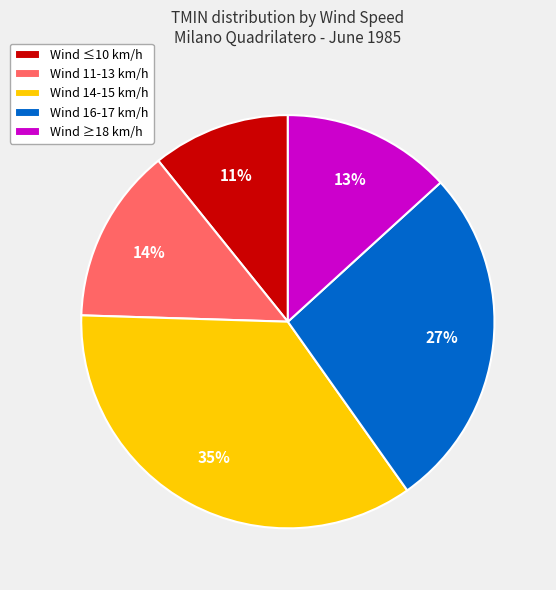

True or false: Wind 16-17 km/h accounts for 27% of the total.

True